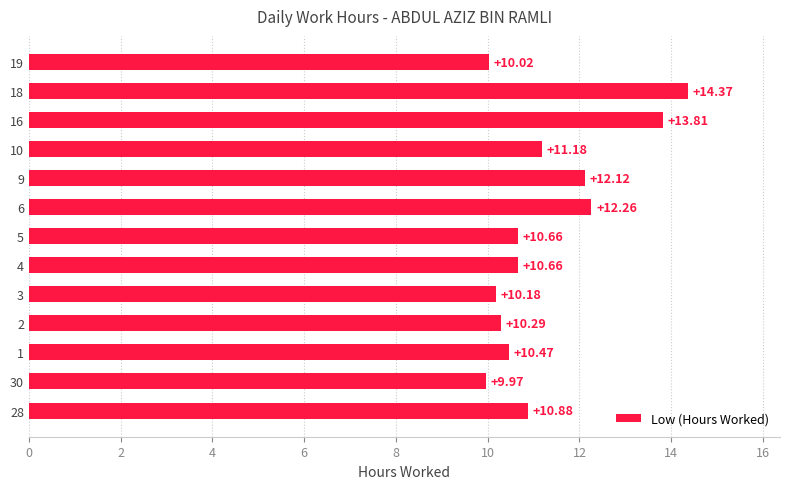

Does the chart contain stacked bars?

No